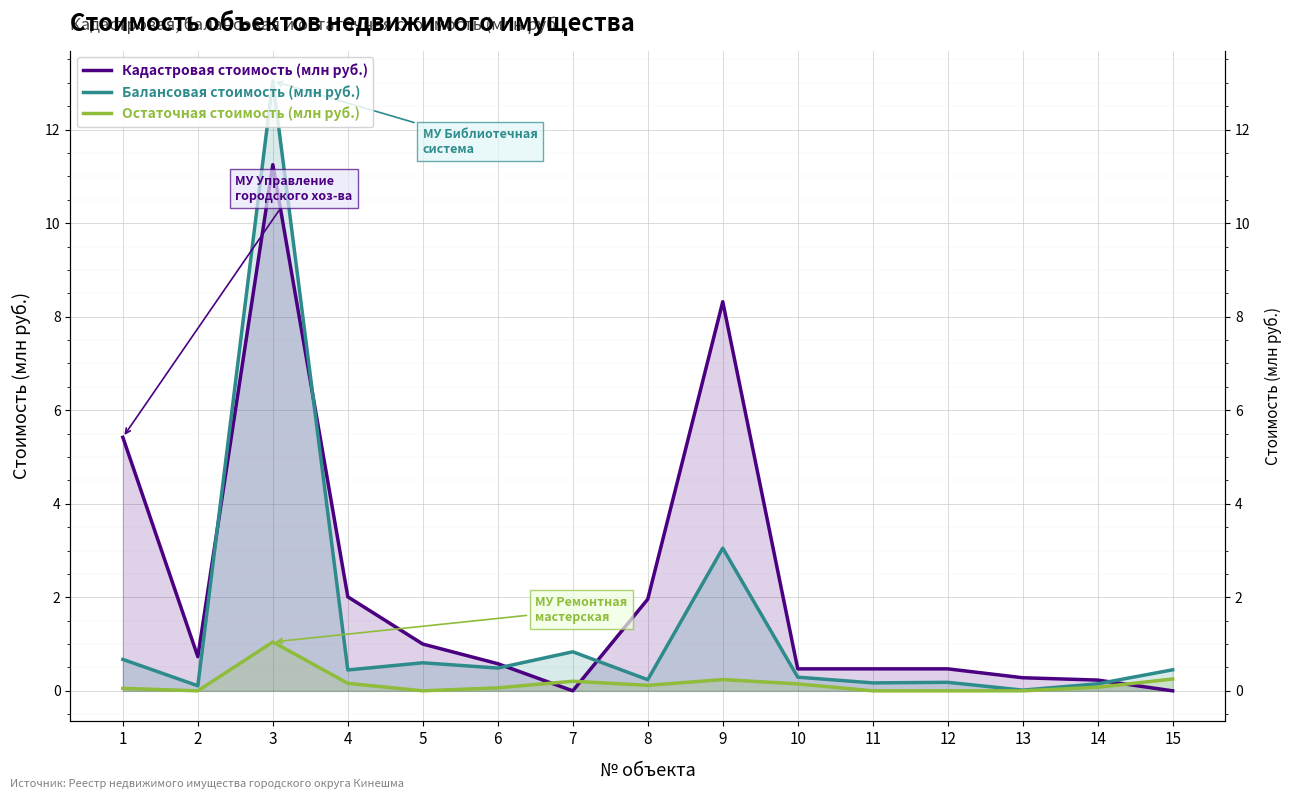

What is the value of the Остаточная стоимость (млн руб.) point at the 9th from the left?

0.2